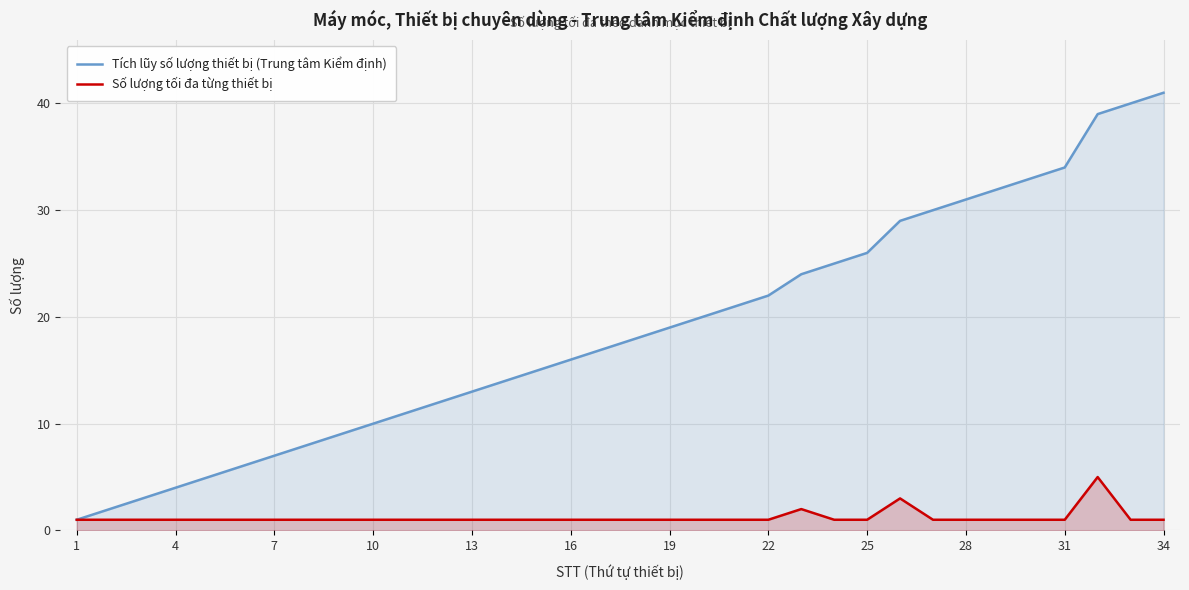

Read the Số lượng tối đa từng thiết bị value at 17.

1